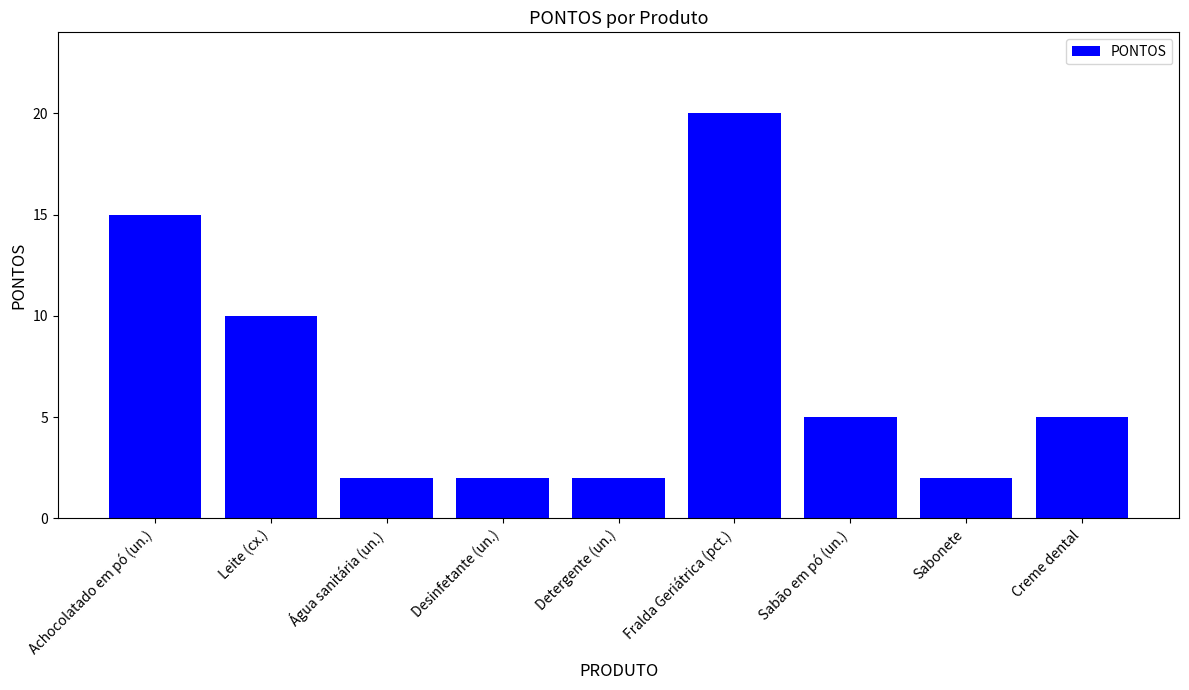

What is the label of the 1st bar from the right?

Creme dental